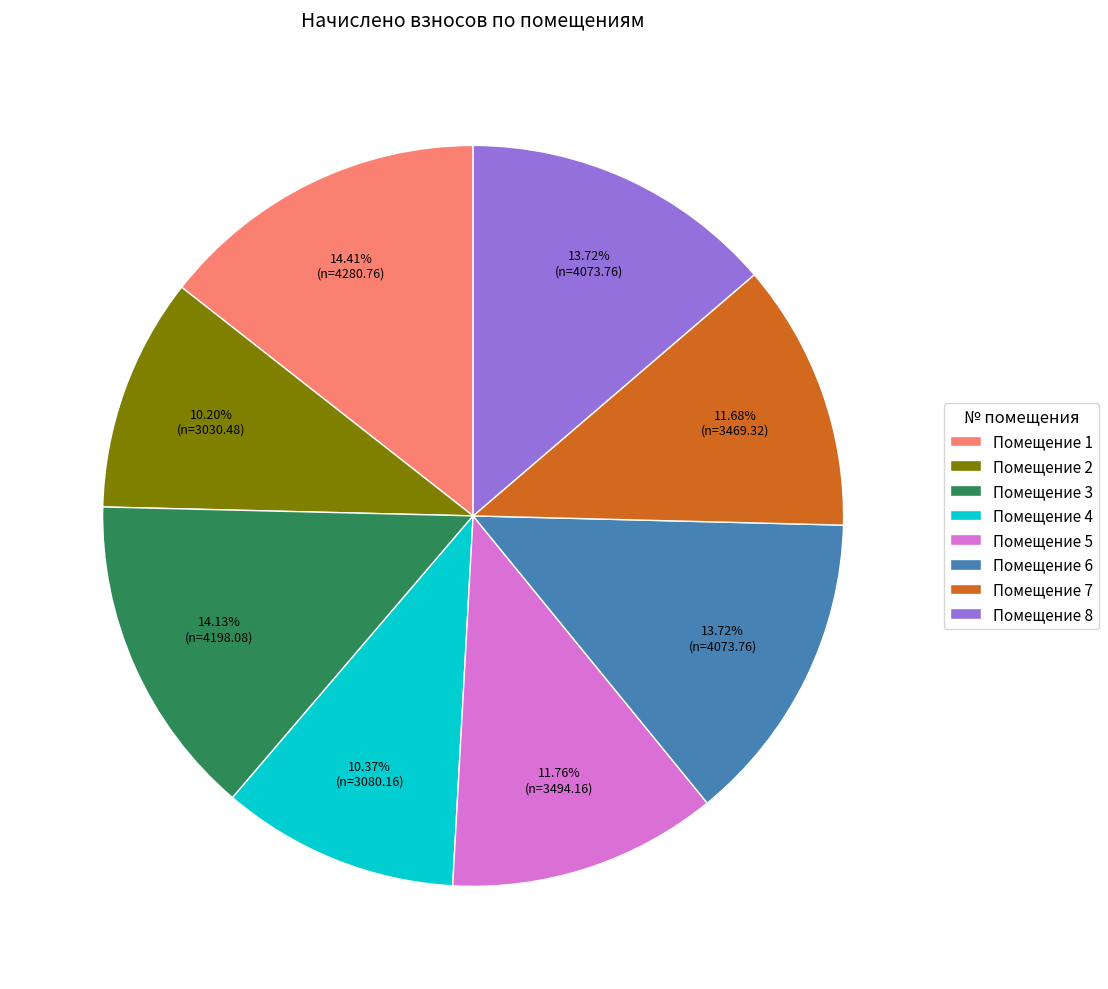

Is there any slice that represents more than half of the pie?

No